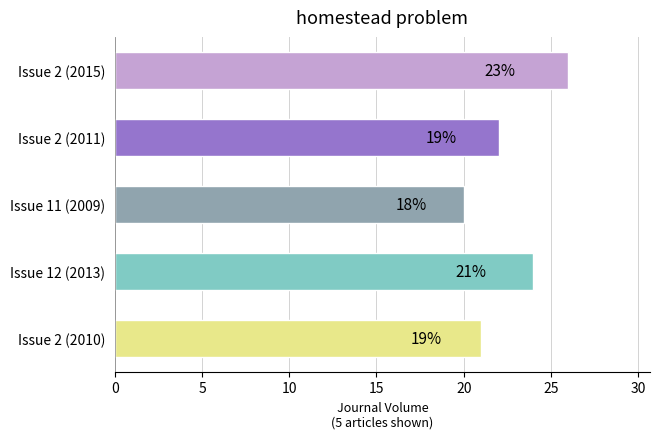

How many bars are there in total?

5